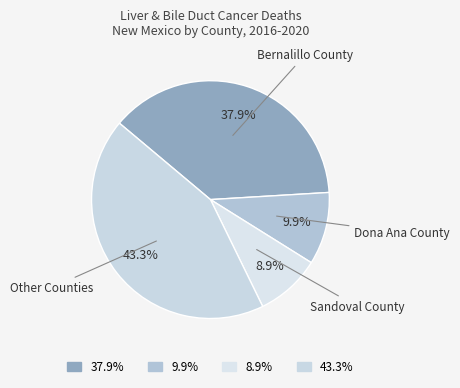

To the nearest percent, what is the average slice percentage?

25%